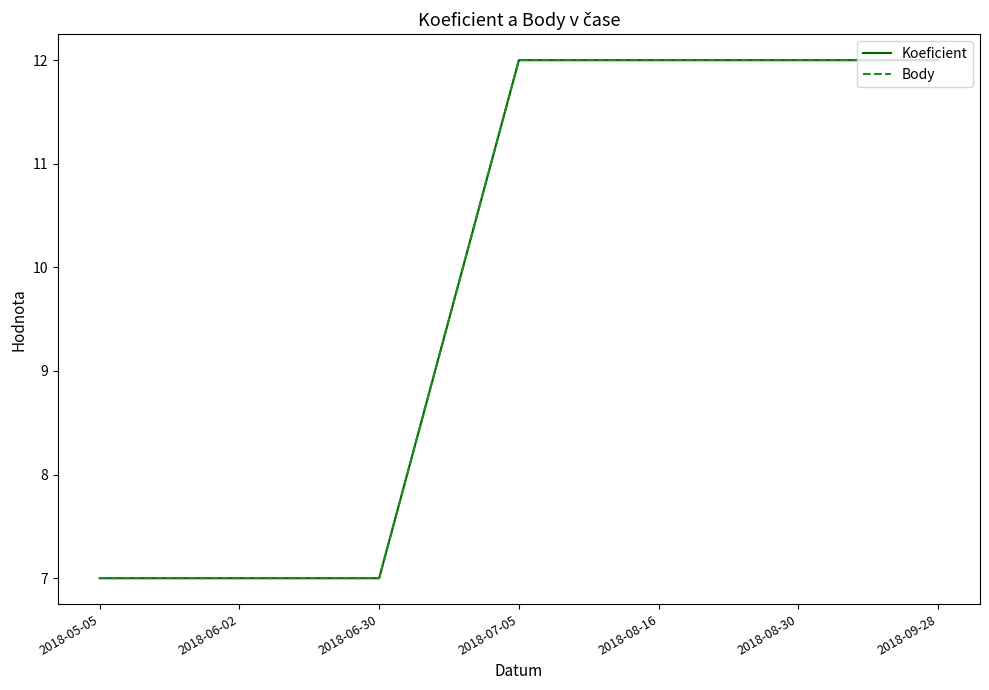

Is this an area chart (filled region under the line)?

No